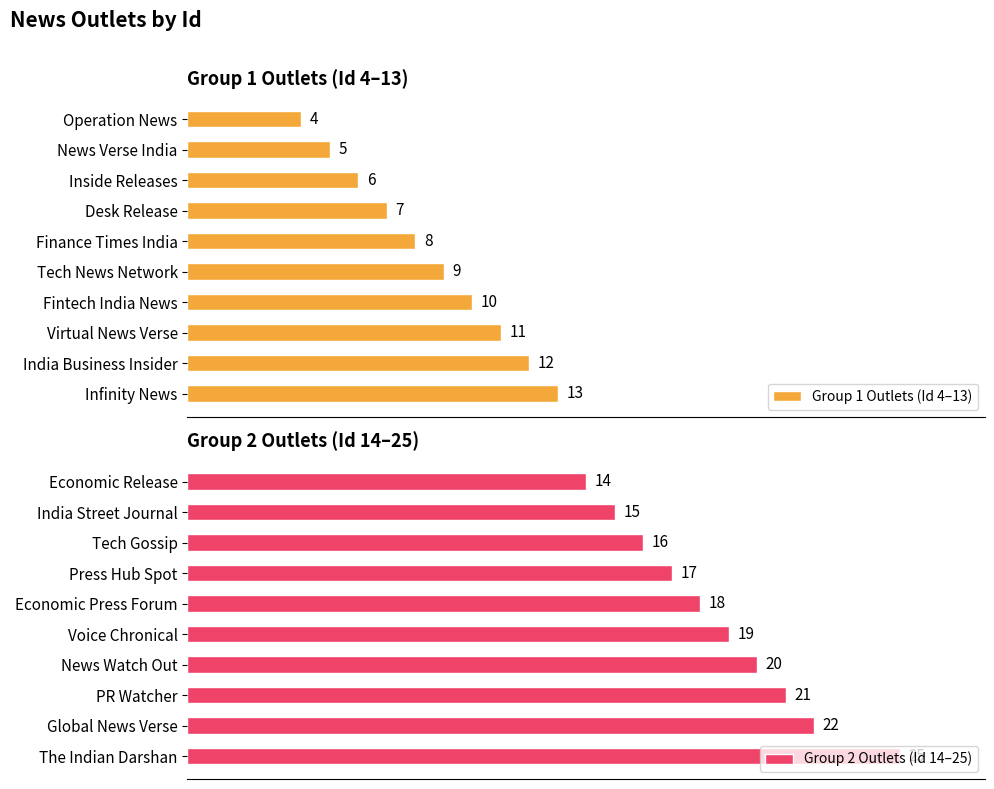

List the labels in order of Group 2 Outlets (Id 14–25) value, smallest first.

Economic Release, India Street Journal, Tech Gossip, Press Hub Spot, Economic Press Forum, Voice Chronical, News Watch Out, PR Watcher, Global News Verse, The Indian Darshan